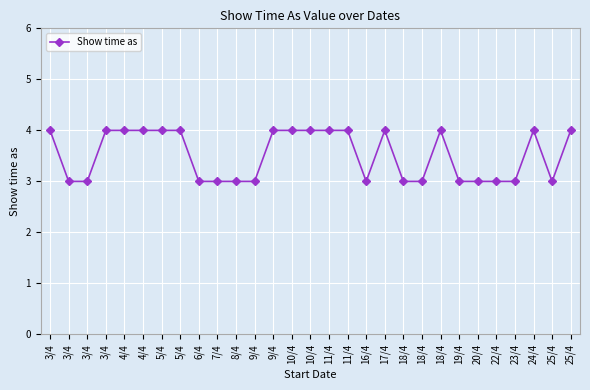

Reading left to right, list all the values displayed in this chart.

3/4=4	3/4=3	3/4=3	3/4=4	4/4=4	4/4=4	5/4=4	5/4=4	6/4=3	7/4=3	8/4=3	9/4=3	9/4=4	10/4=4	10/4=4	11/4=4	11/4=4	16/4=3	17/4=4	18/4=3	18/4=3	18/4=4	19/4=3	20/4=3	22/4=3	23/4=3	24/4=4	25/4=3	25/4=4